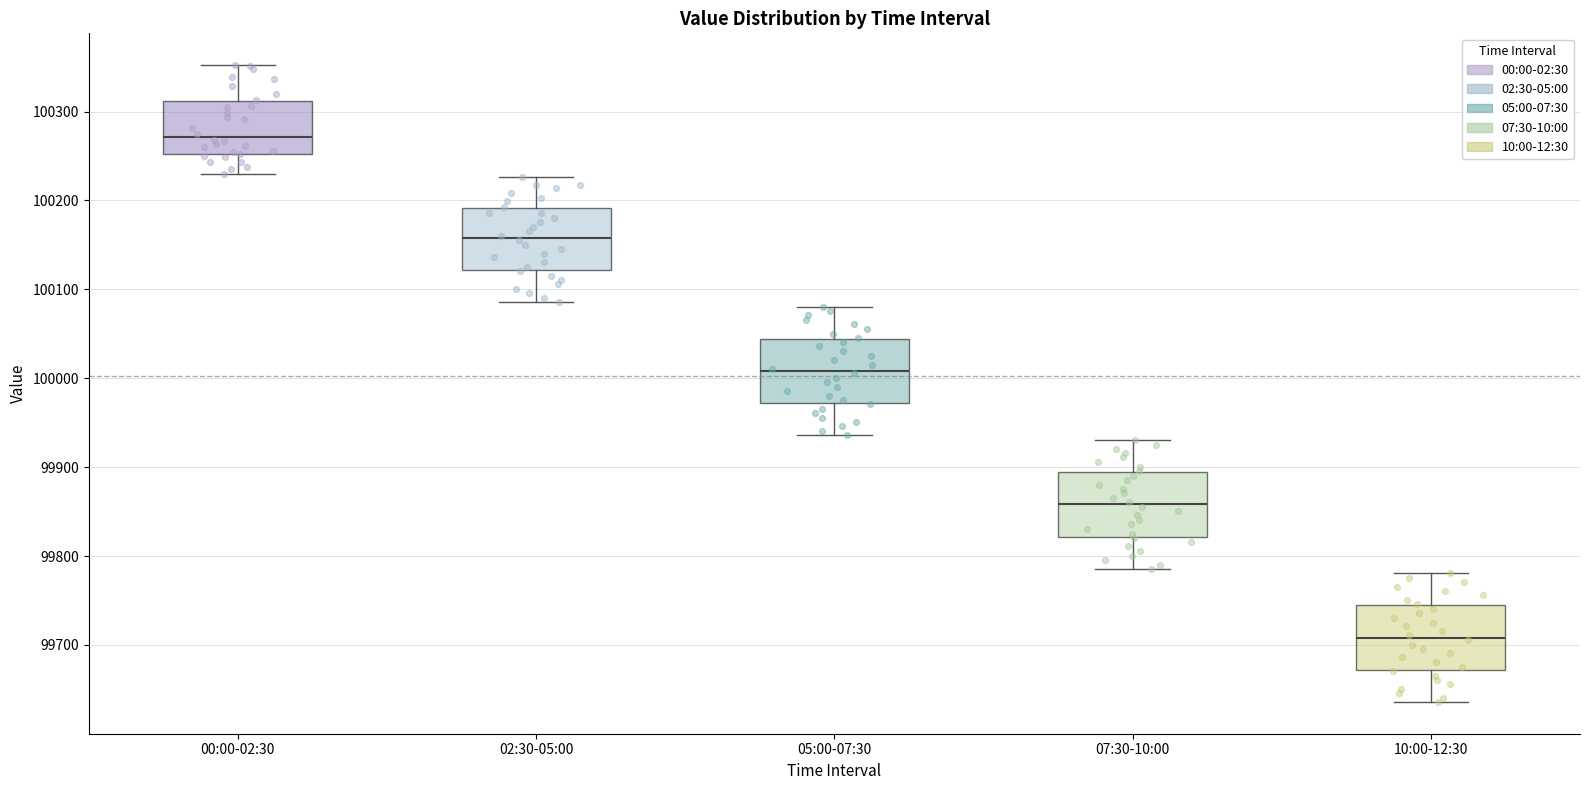

Where does the lower whisker of the box for 05:00-07:30 end on the y-axis? The values are not printed on the chart, so give them approximately, as read against the axis.

99940